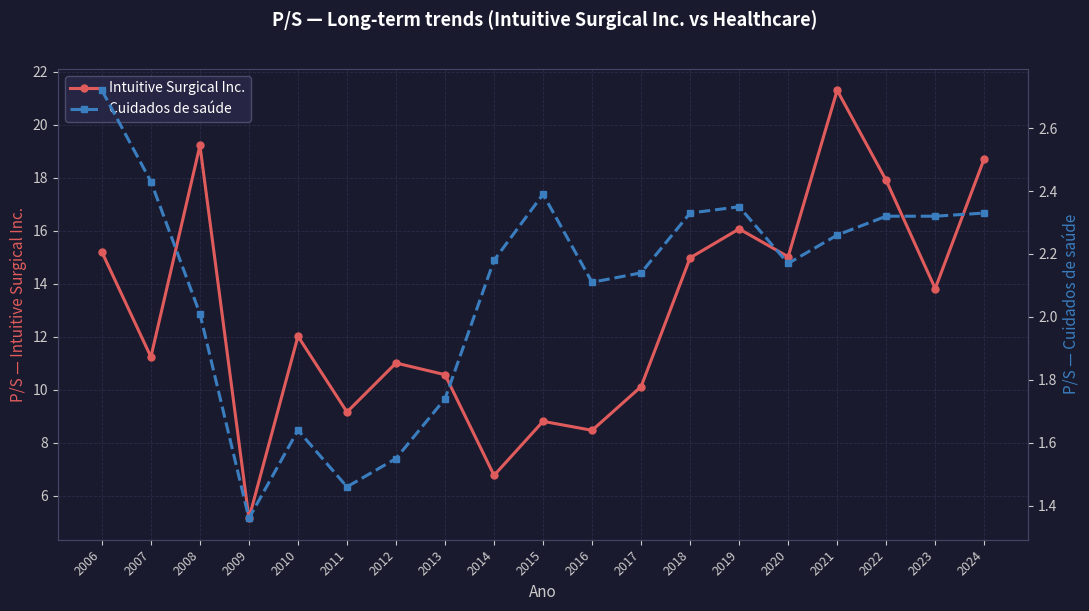

At how many categories does at least one series exceed 11?

11